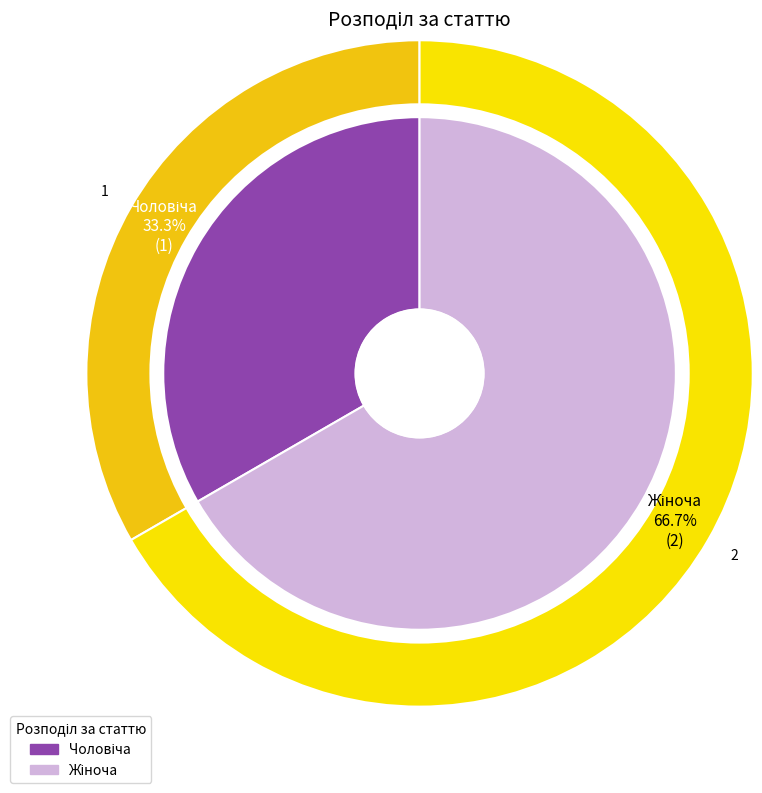

True or false: Жіноча accounts for 74% of the total.

False